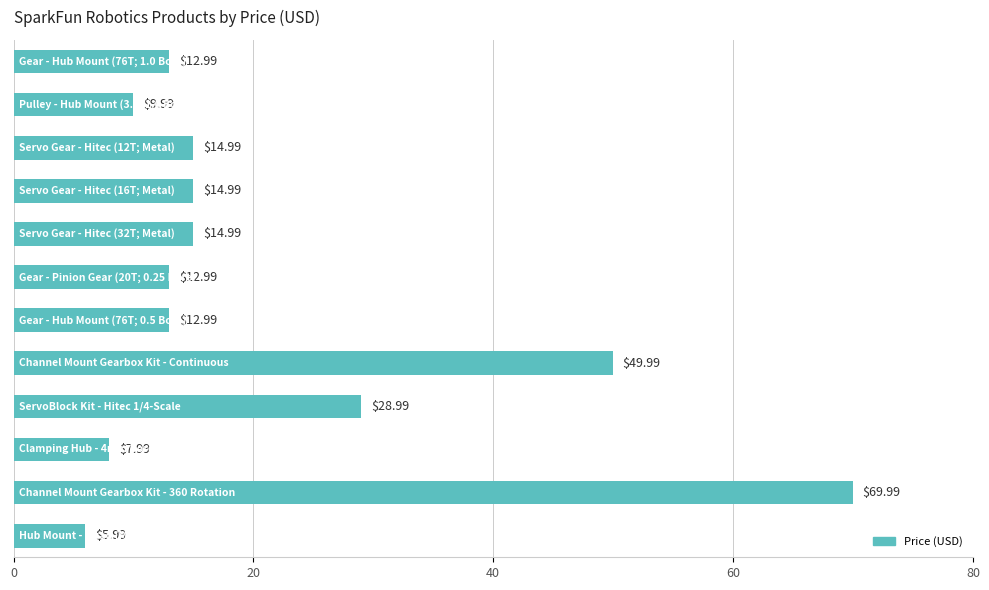

What is the difference between the second highest and minimum values?

44.0